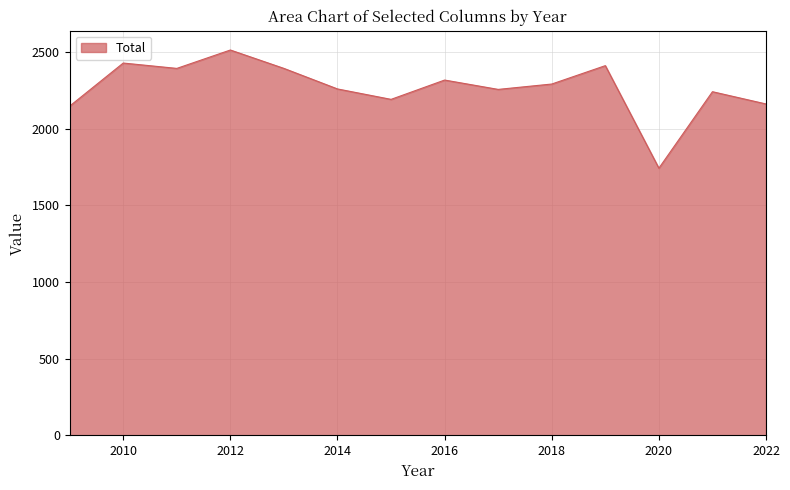

How many lines are shown in the chart?

1